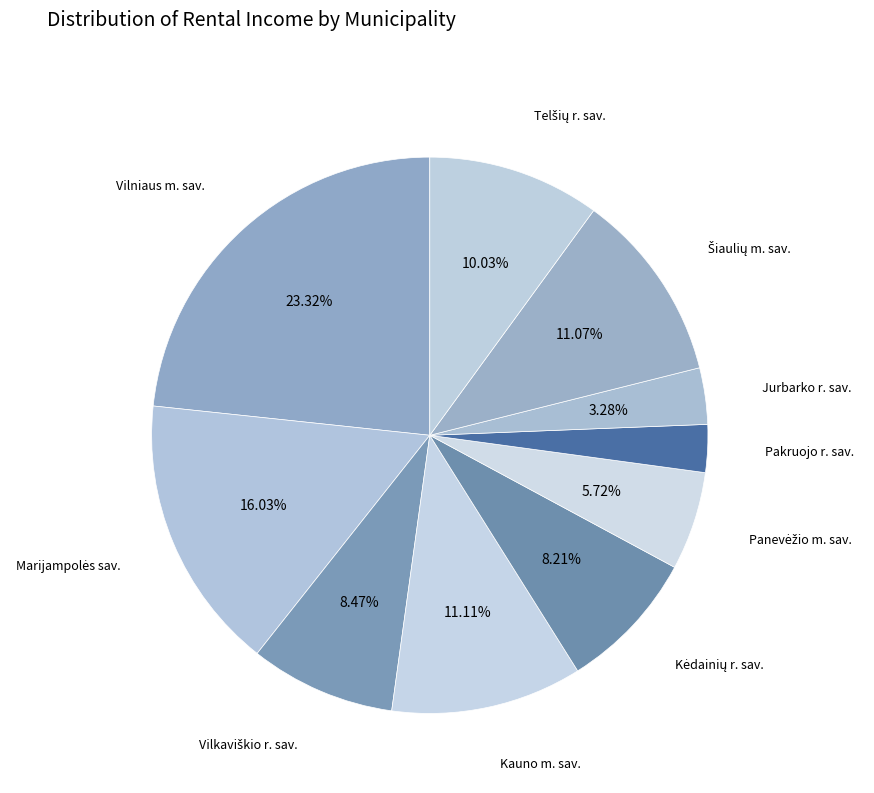

The Jurbarko r. sav. slice represents 3% of the pie. True or false?

True